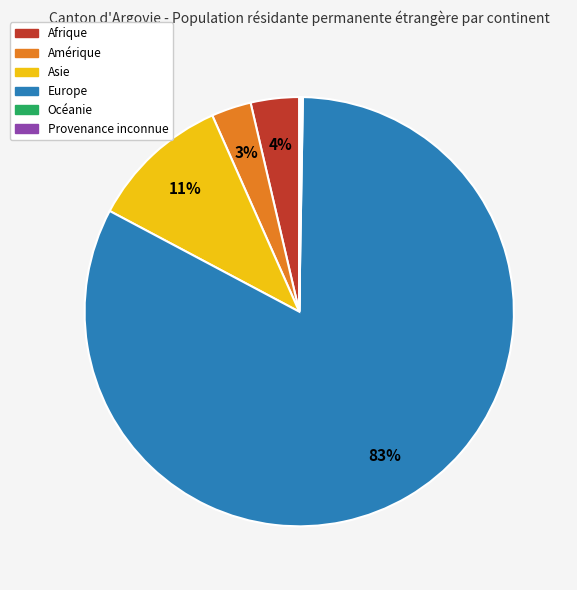

Which category has the biggest portion of the pie?

Europe